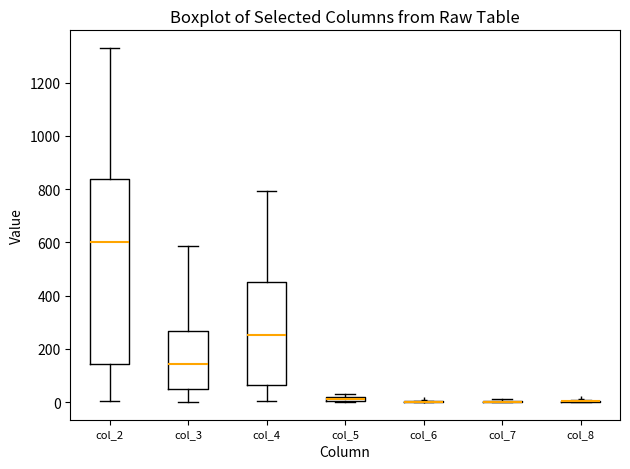

Where is the lower edge of the box for col_5 on the y-axis? The values are not printed on the chart, so give them approximately, as read against the axis.

0